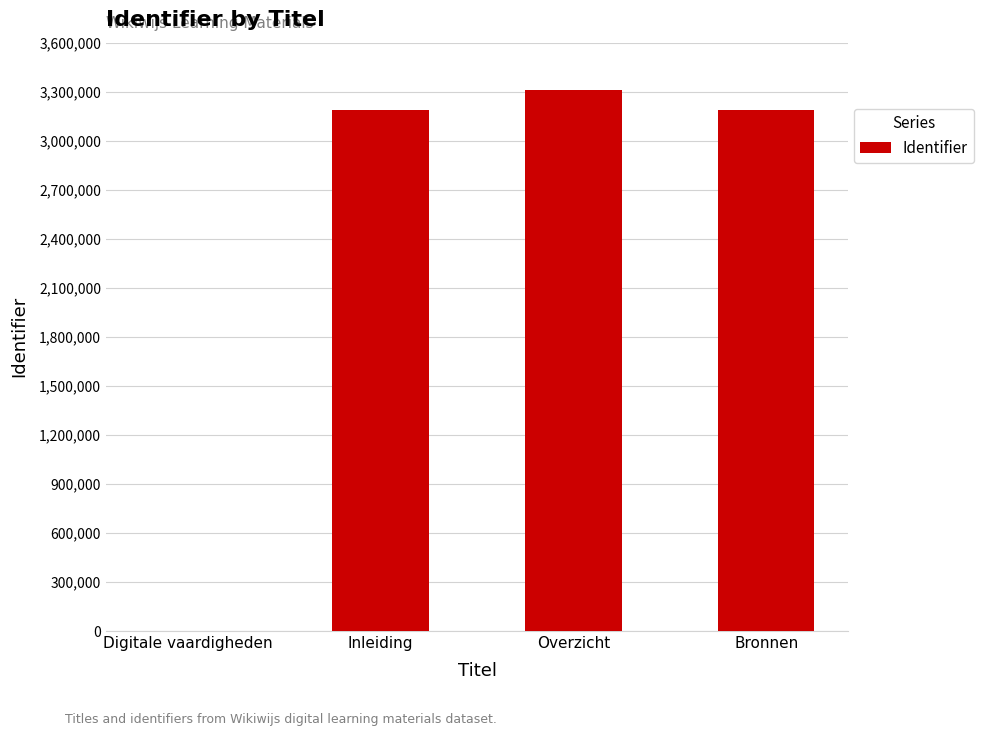

Where does the data first go above 3189366?

Overzicht